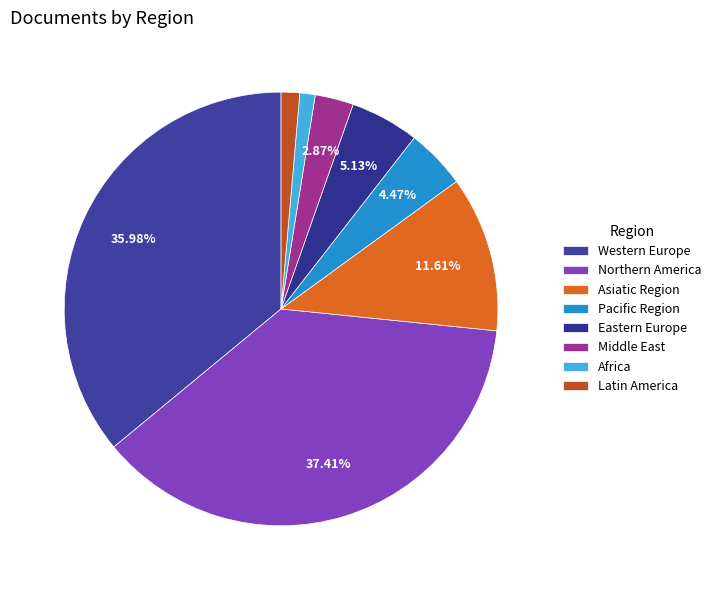

Is Middle East the majority of the pie?

No